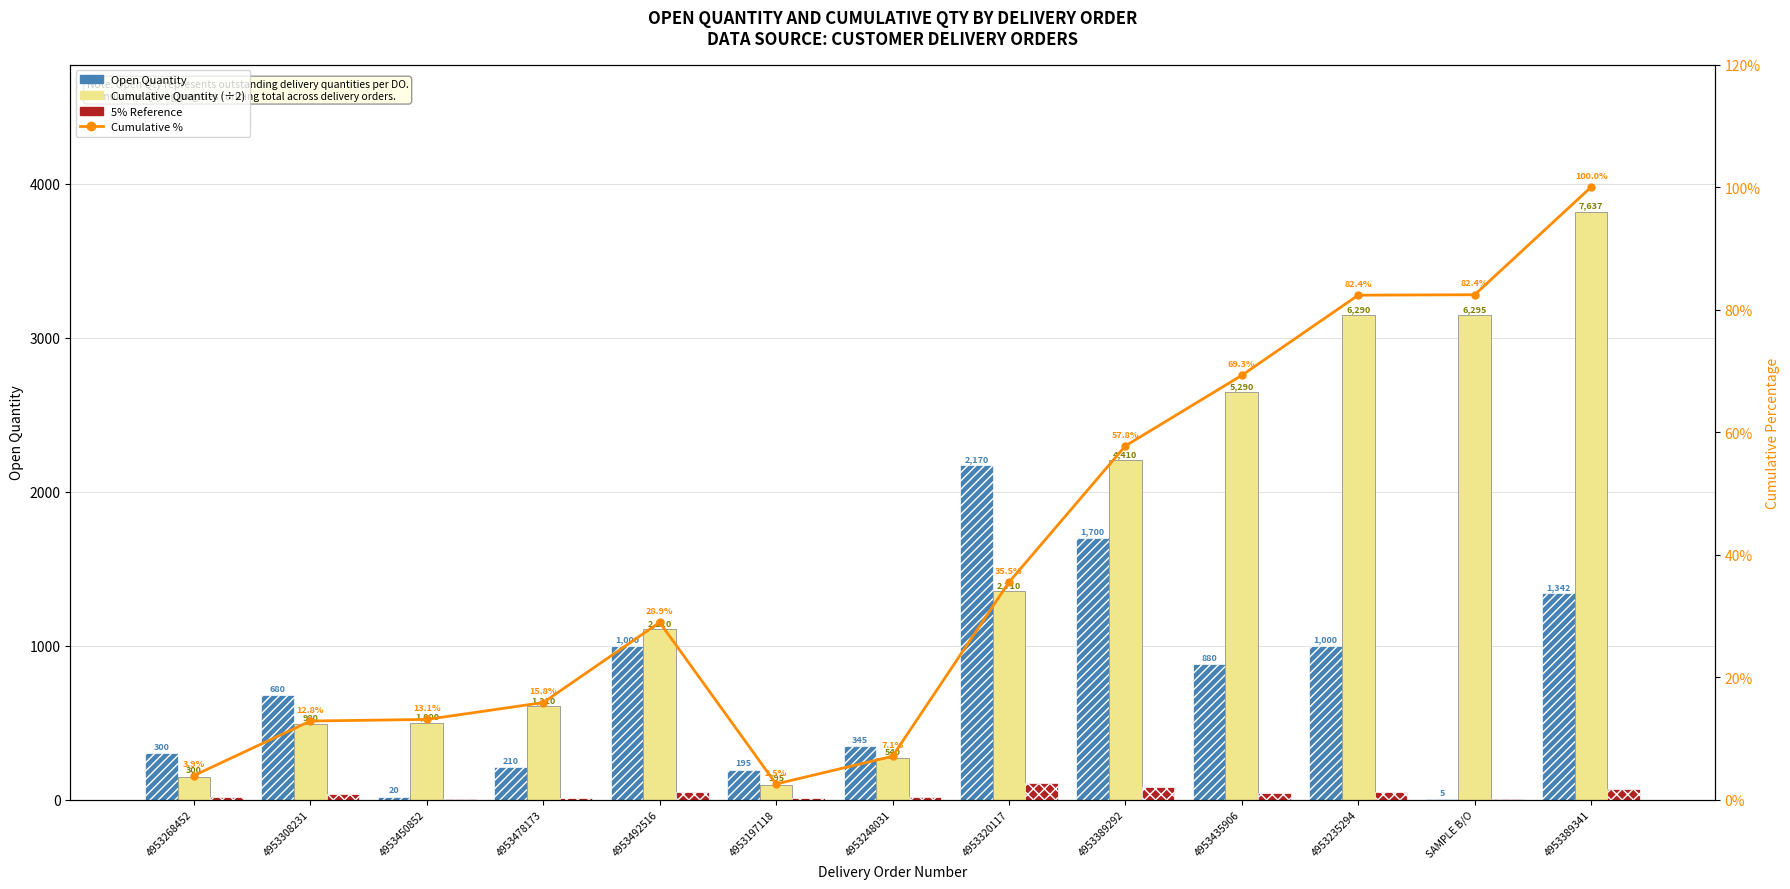

At which label does 5% Reference first exceed 34?

4953492516